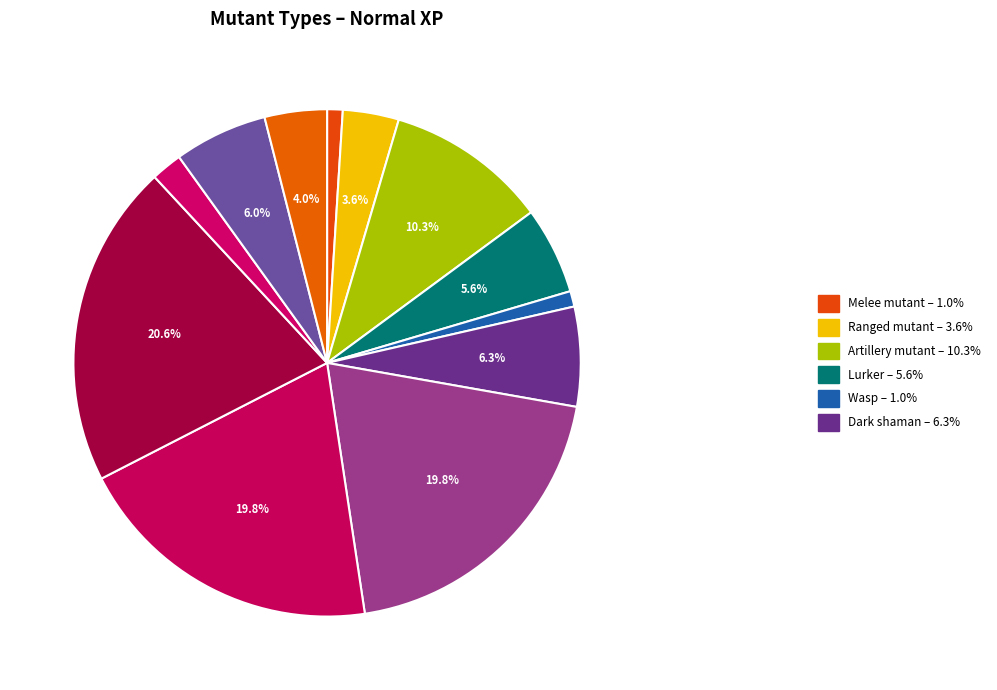

Count the number of slices in the pie.

12